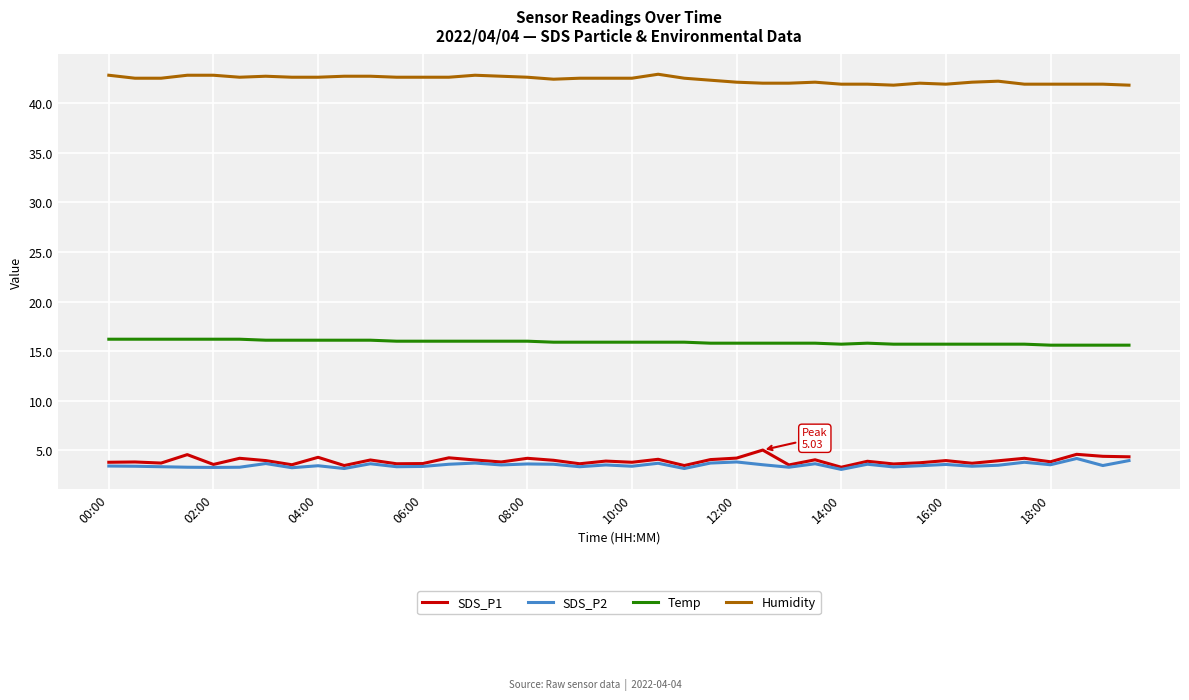

What is the smallest value displayed?

3.1